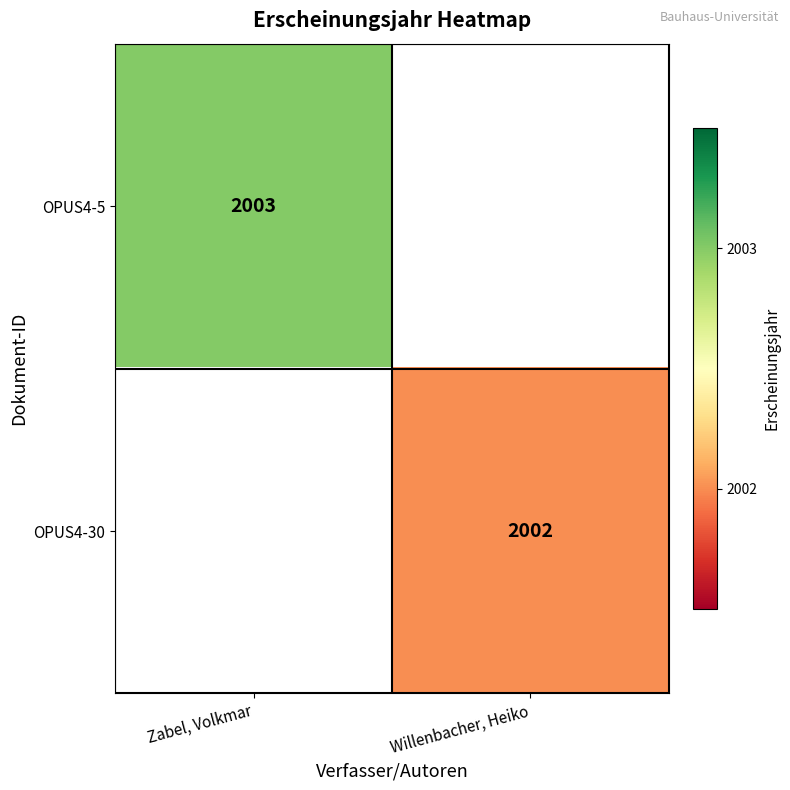

True or false: OPUS4-30 has a value of 2002 at Willenbacher, Heiko.

True